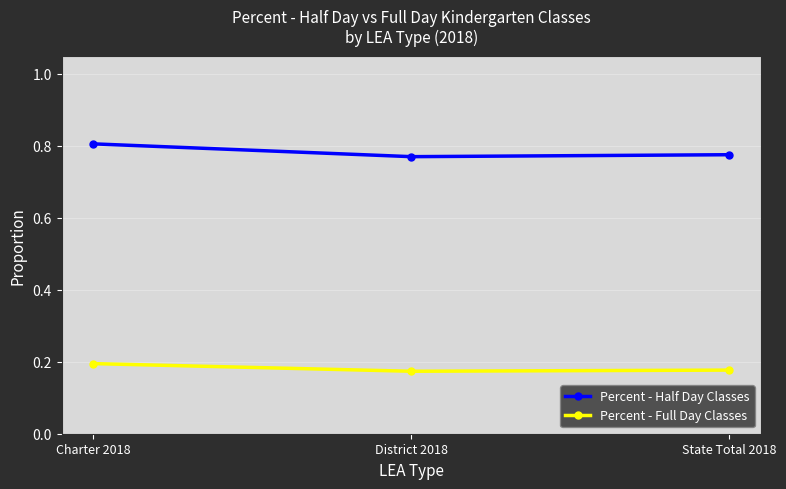

Does the chart have visible grid lines?

Yes